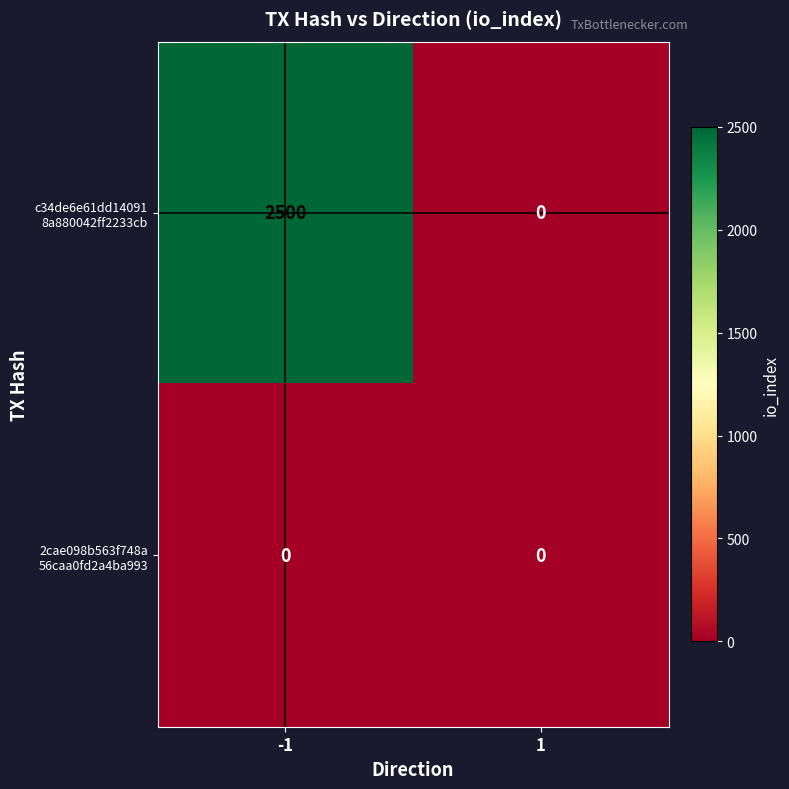

Count the number of categories in the chart.

2